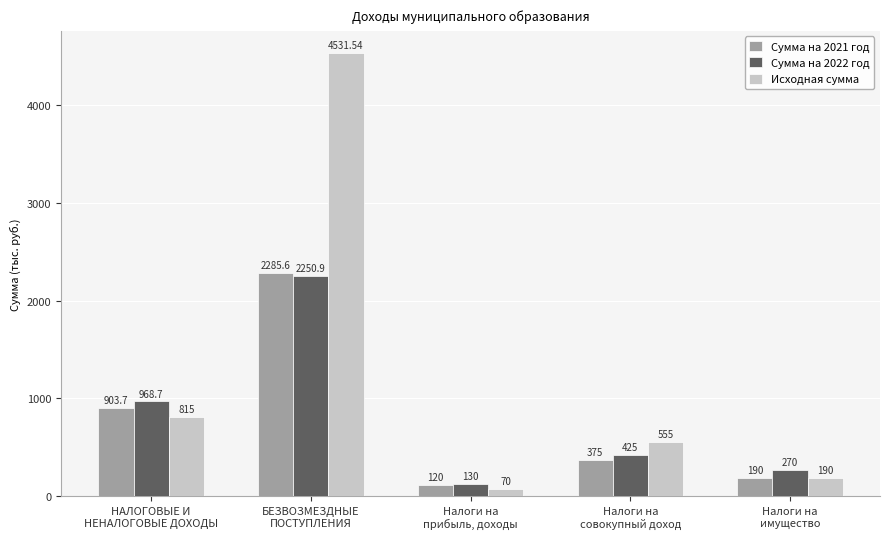

What position from the left is Налоги на
совокупный доход?

4